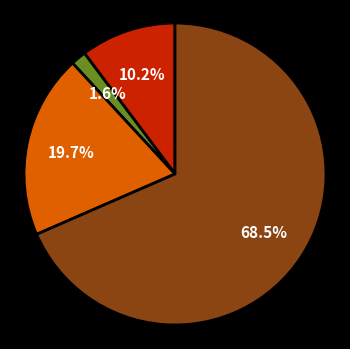

Is there a majority slice in this chart?

Yes